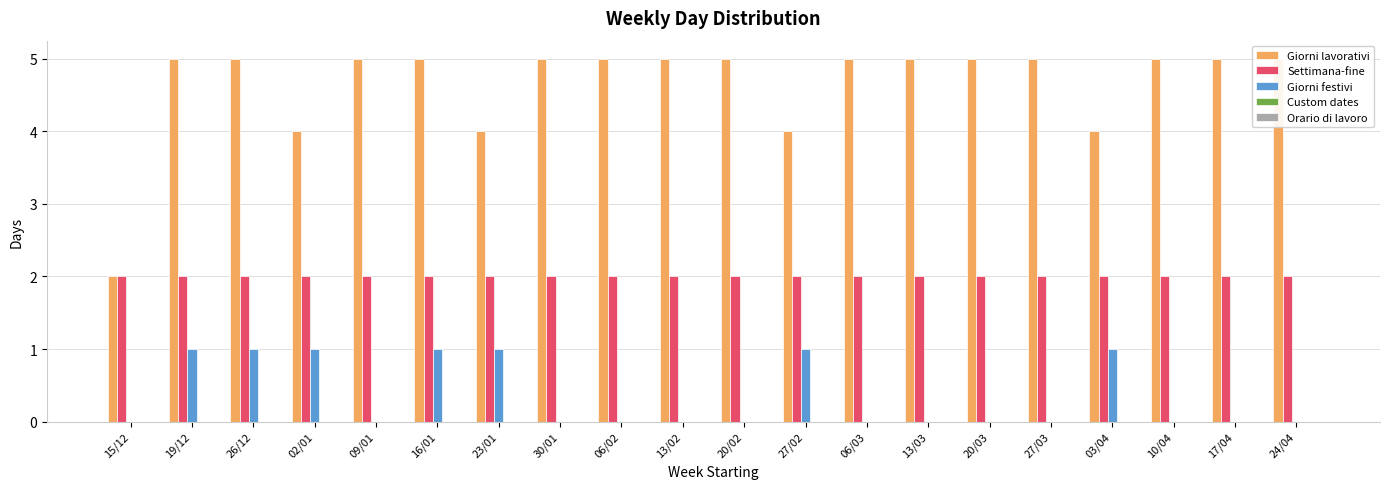

Reading left to right, list all the values displayed in this chart.

Giorni lavorativi: 2	5	5	4	5	5	4	5	5	5	5	4	5	5	5	5	4	5	5	5
Settimana-fine: 2	2	2	2	2	2	2	2	2	2	2	2	2	2	2	2	2	2	2	2
Giorni festivi: 0	1	1	1	0	1	1	0	0	0	0	1	0	0	0	0	1	0	0	0
Custom dates: 0	0	0	0	0	0	0	0	0	0	0	0	0	0	0	0	0	0	0	0
Orario di lavoro: 0	0	0	0	0	0	0	0	0	0	0	0	0	0	0	0	0	0	0	0